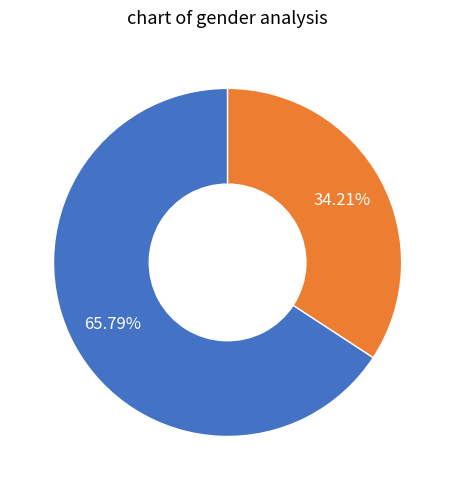

Does any single category account for the majority?

Yes